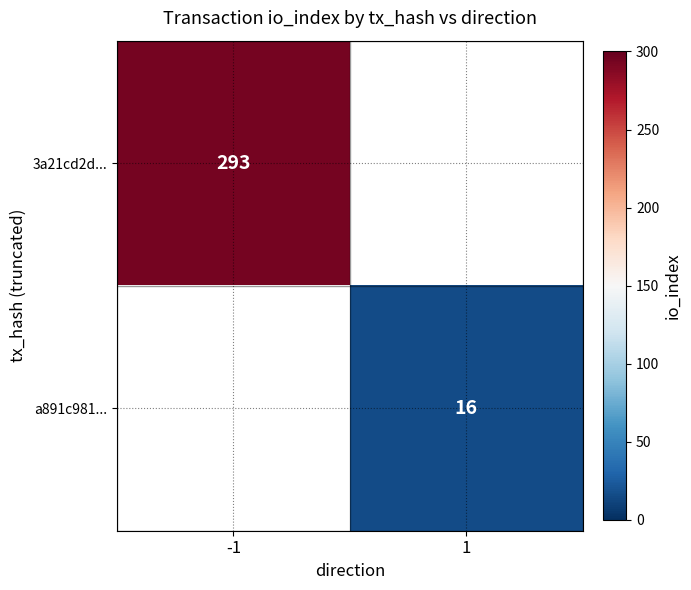

The value of a891c981... at 1 is 21. True or false?

False